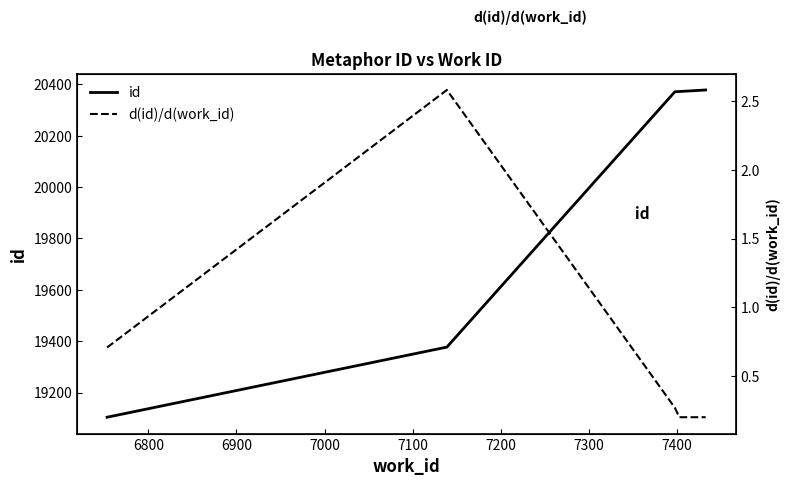

Which series has the largest range (max minus min)?

id